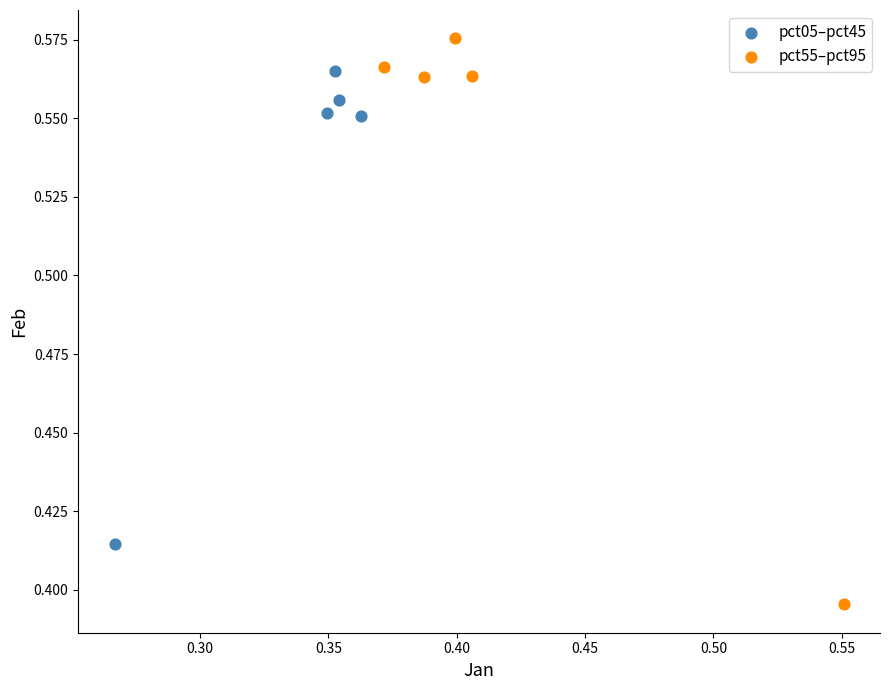

Which series reaches the minimum Y coordinate?

pct55–pct95